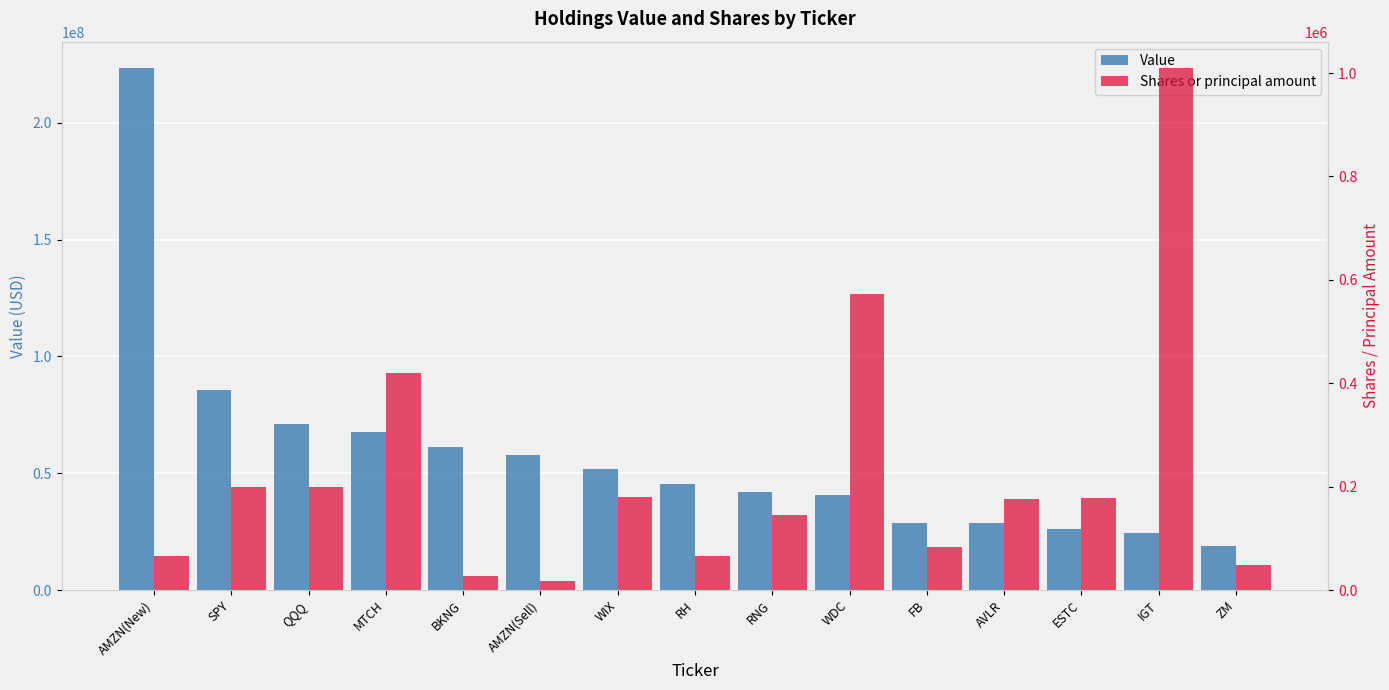

What is the label of the 10th bar from the left?

WDC